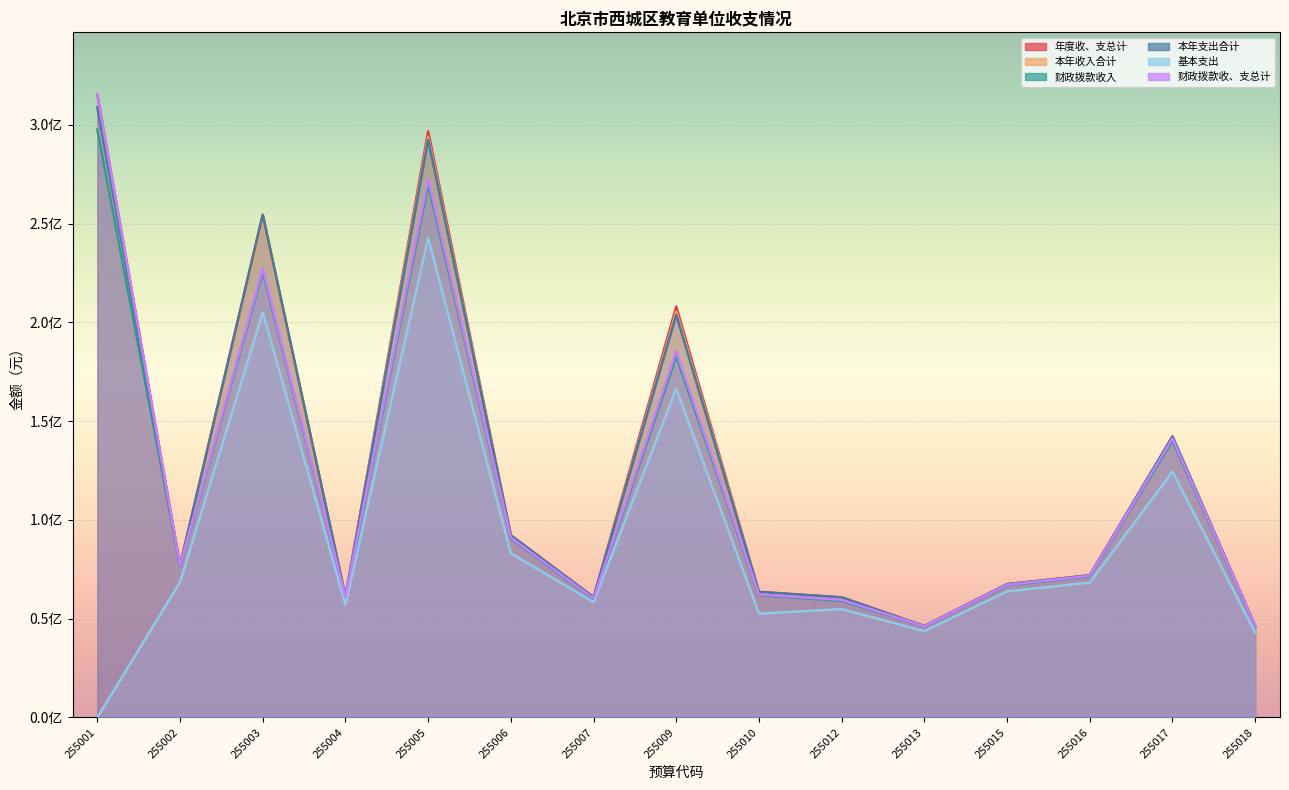

What is the value of the 财政拨款收、支总计 point at the 1st from the left?

315256720.5